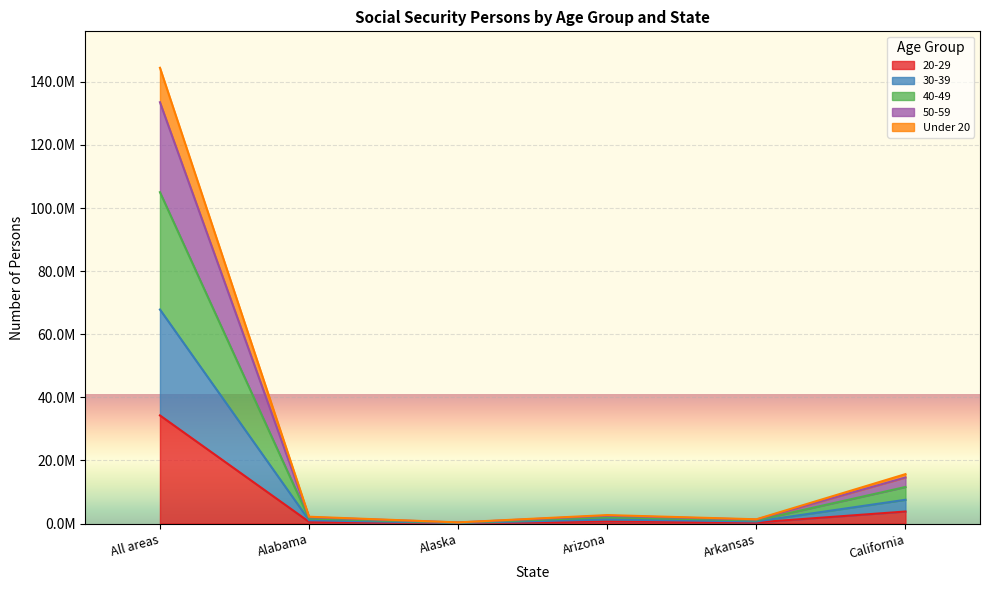

What value does the 20-29 series have at Arkansas, to the nearest 100?

342000